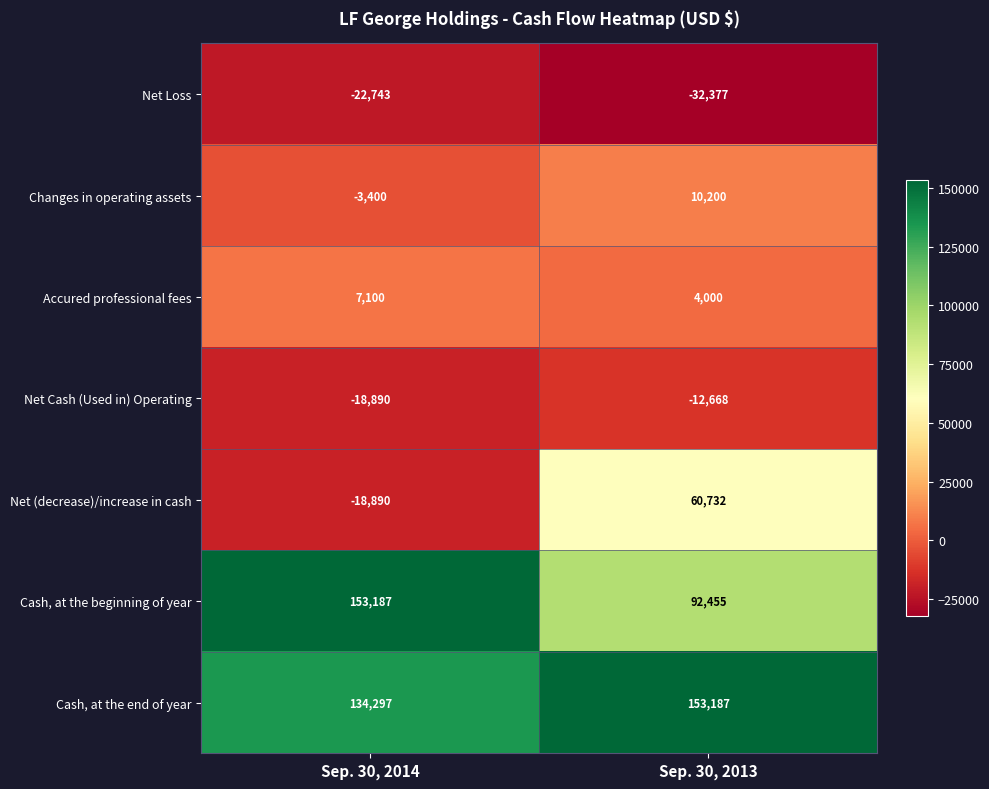

Reading left to right, transcribe all the data shown in this chart.

Net Loss: Sep. 30, 2014=-22743	Sep. 30, 2013=-32377
Changes in operating assets: Sep. 30, 2014=-3400	Sep. 30, 2013=10200
Accured professional fees: Sep. 30, 2014=7100	Sep. 30, 2013=4000
Net Cash (Used in) Operating: Sep. 30, 2014=-18890	Sep. 30, 2013=-12668
Net (decrease)/increase in cash: Sep. 30, 2014=-18890	Sep. 30, 2013=60732
Cash, at the beginning of year: Sep. 30, 2014=153187	Sep. 30, 2013=92455
Cash, at the end of year: Sep. 30, 2014=134297	Sep. 30, 2013=153187